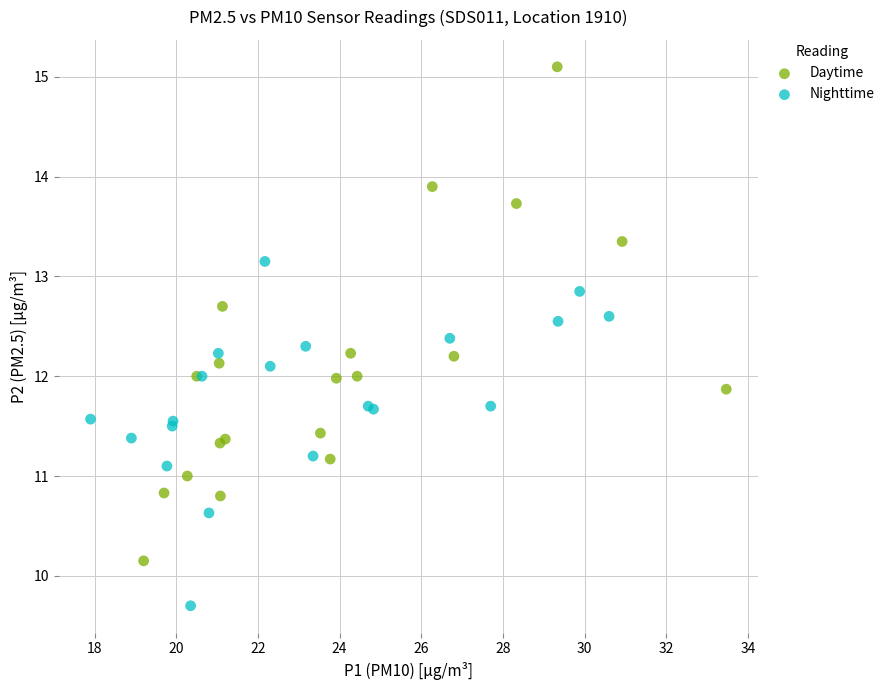

What are all the series names shown in the legend?

Daytime, Nighttime